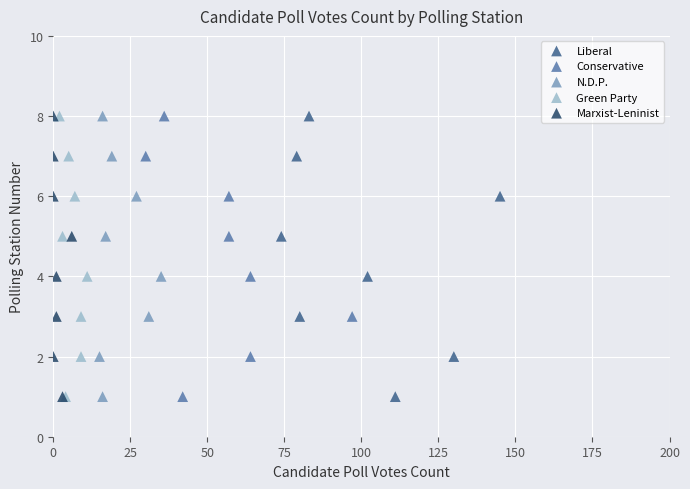

What are all the series names shown in the legend?

Liberal, Conservative, N.D.P., Green Party, Marxist-Leninist